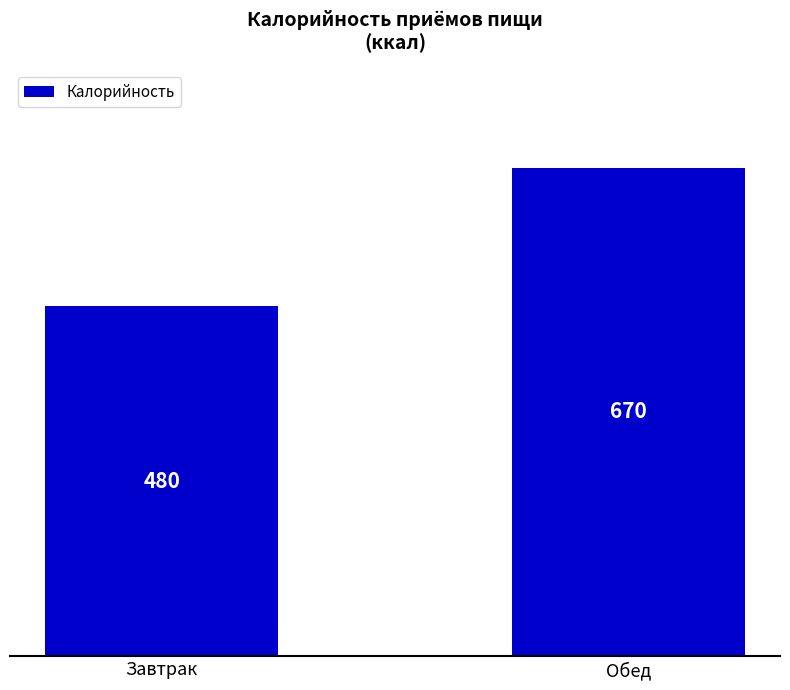

What is the sum of the values at Завтрак and Обед?

1150